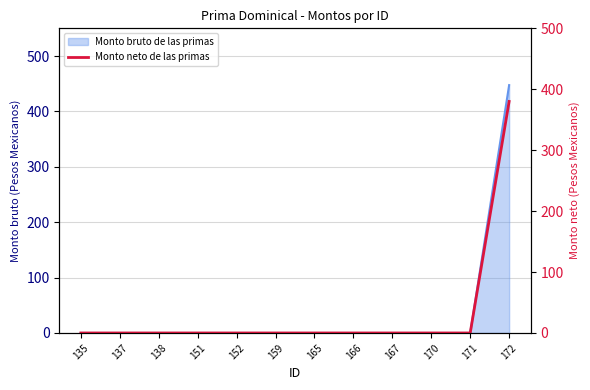

Reading right to left, transcribe all the data shown in this chart.

380	0	0	0	0	0	0	0	0	0	0	0